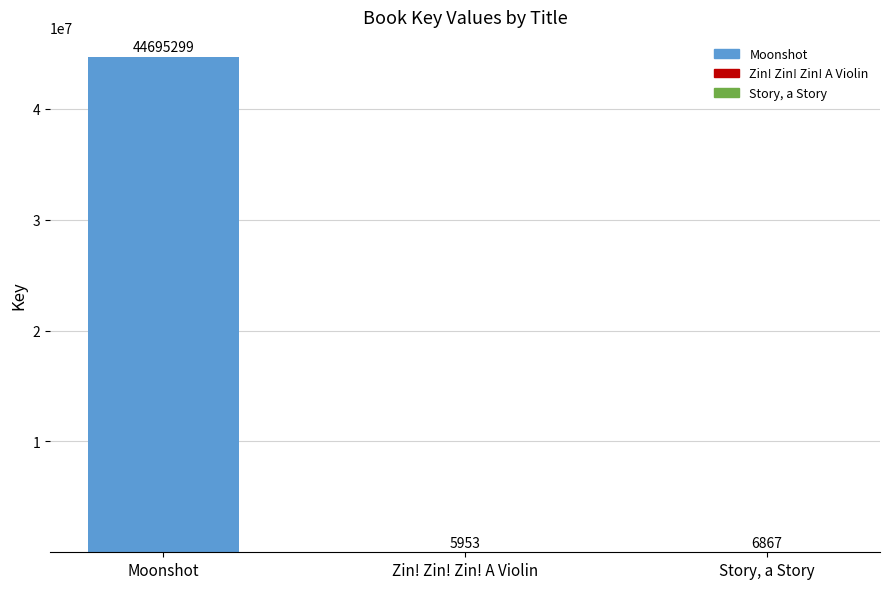

How many bars are there in total?

3